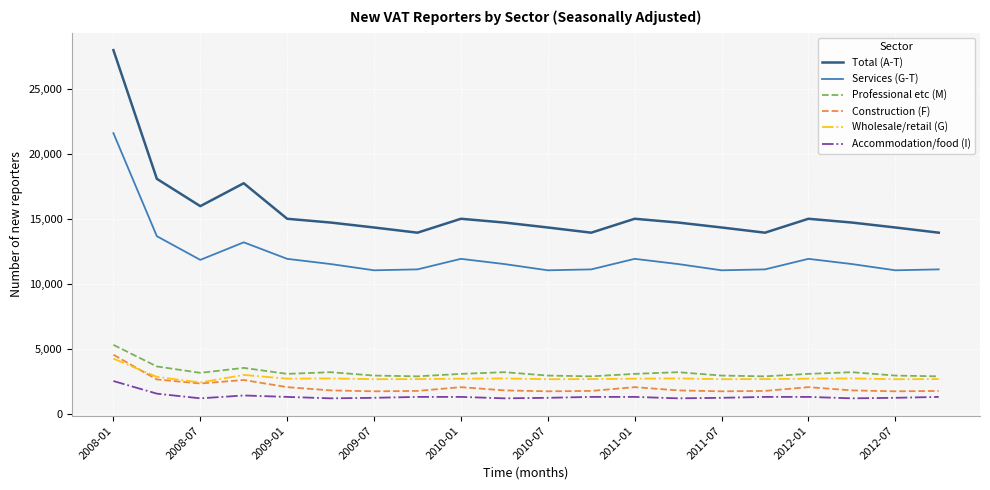

Which series has the largest total across all categories?

Total (A-T)